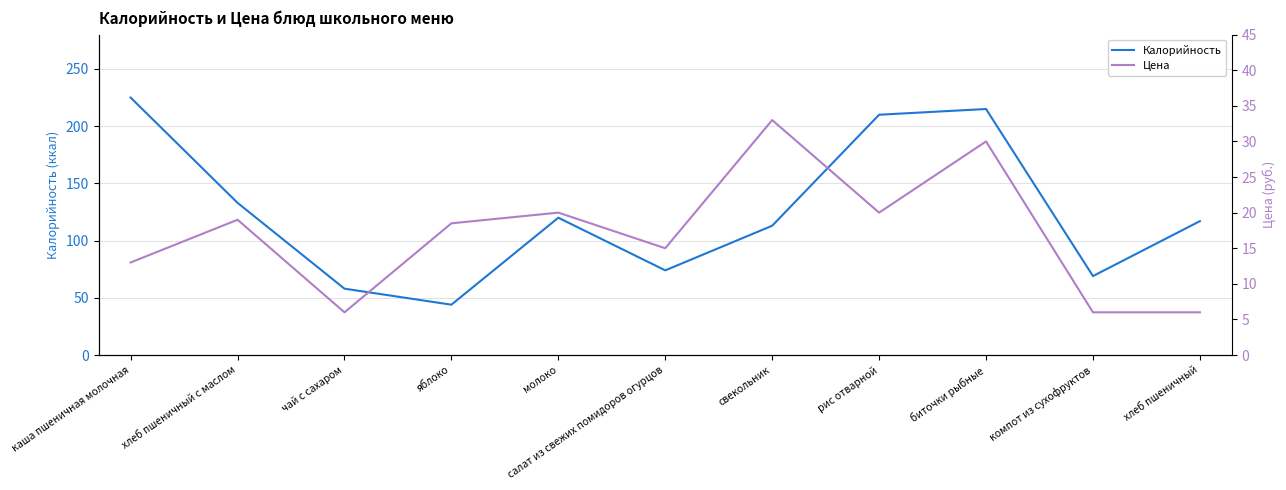

What is the value of the Цена point at the 3rd from the left?

6.0